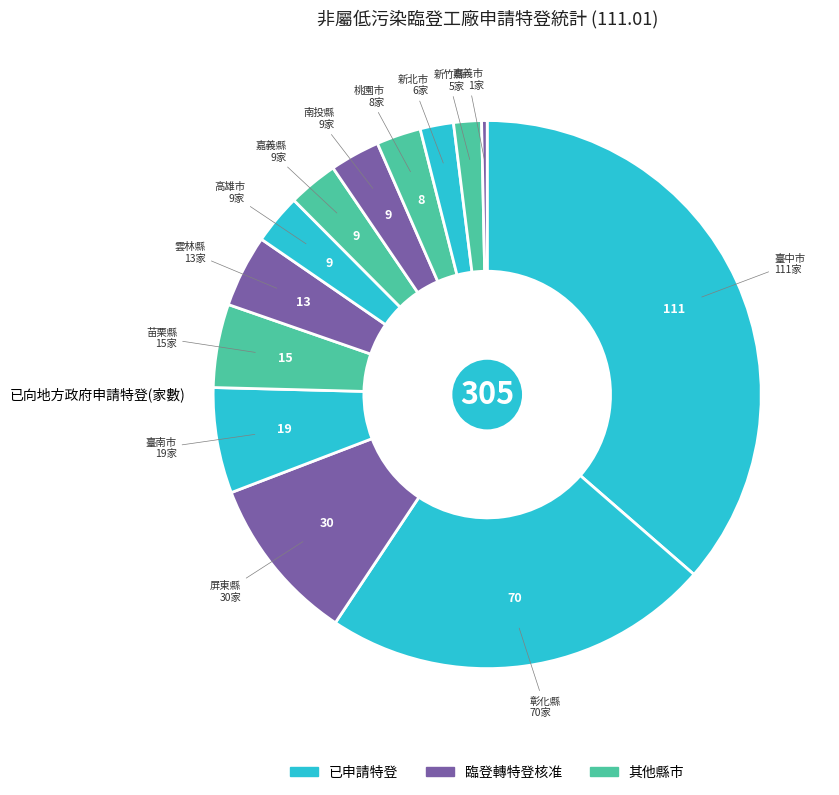

Rank the categories by value from highest to lowest.

臺中市, 彰化縣, 屏東縣, 臺南市, 苗栗縣, 雲林縣, 高雄市, 南投縣, 嘉義縣, 桃園市, 新北市, 新竹縣, 嘉義市